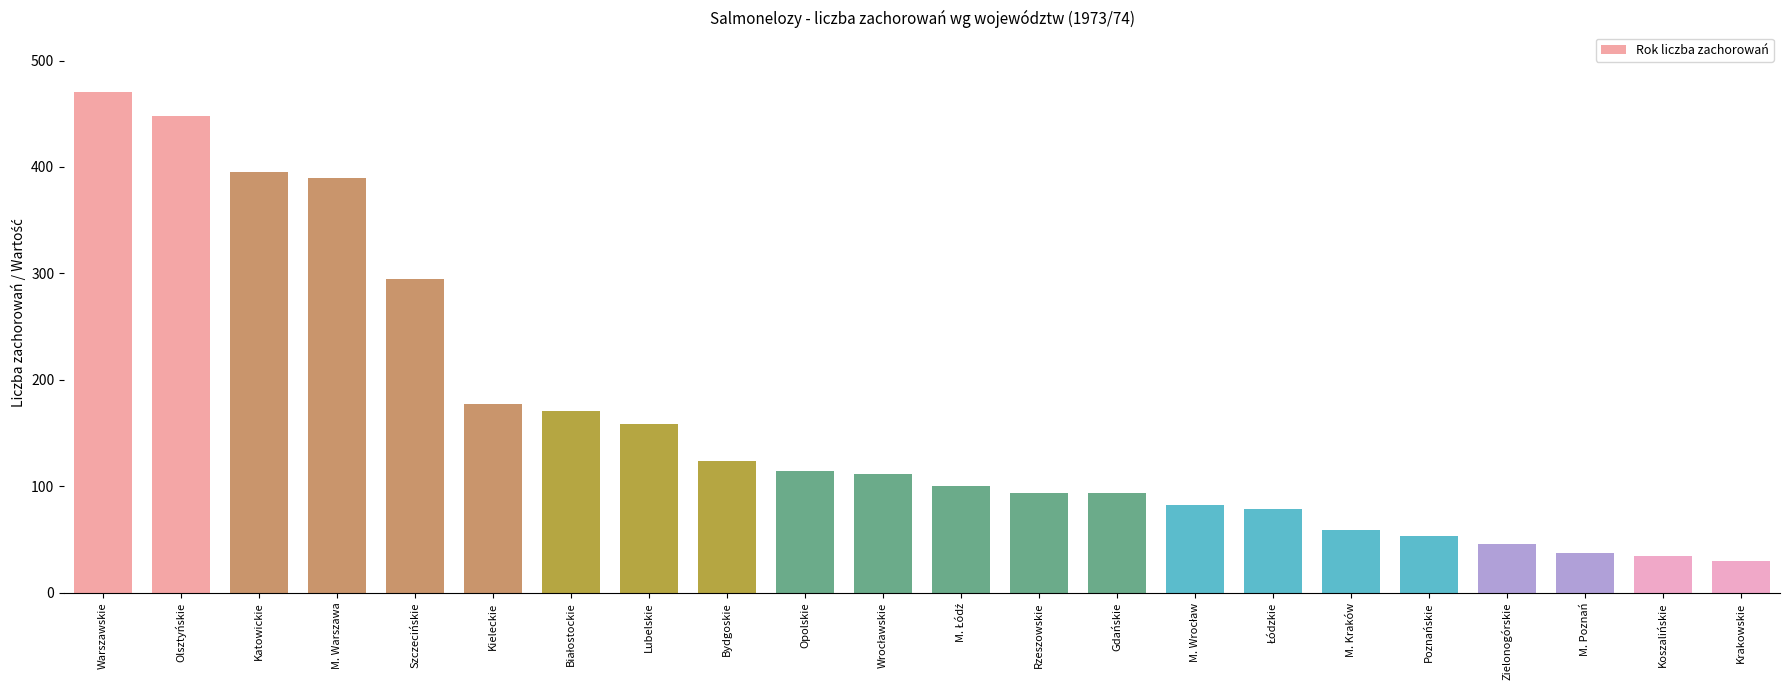

The chart shows a value of 8 at M. Poznań. True or false?

False